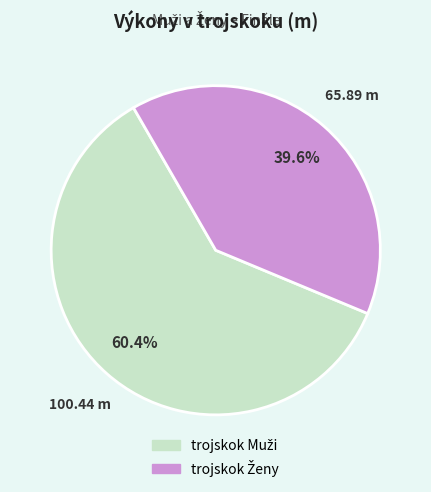

Count the number of slices in the pie.

2